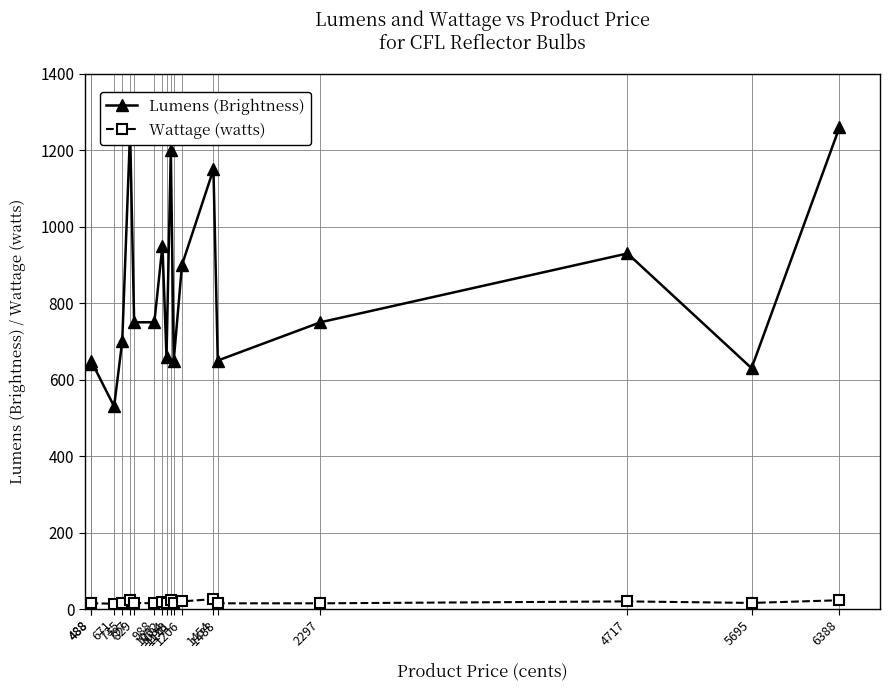

Which has a higher value, 2297 or 488?

2297